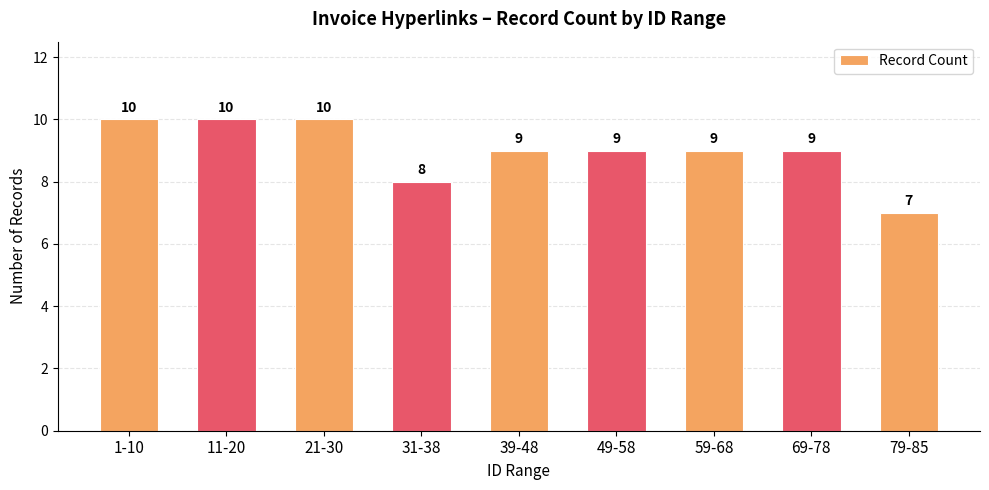

Where is the data nearest to the value 8?

31-38